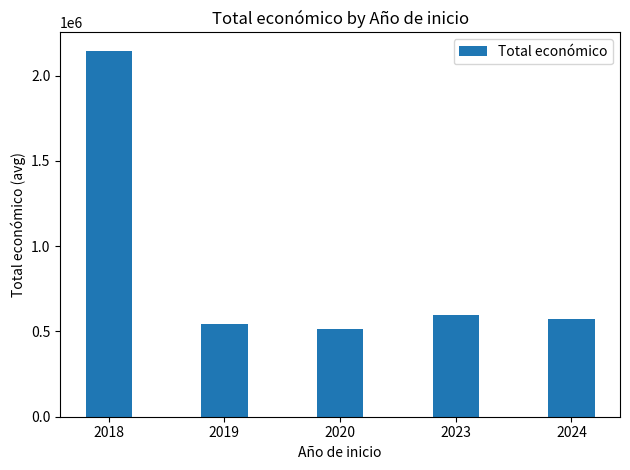

Where is the data nearest to the value 1330457?

2023